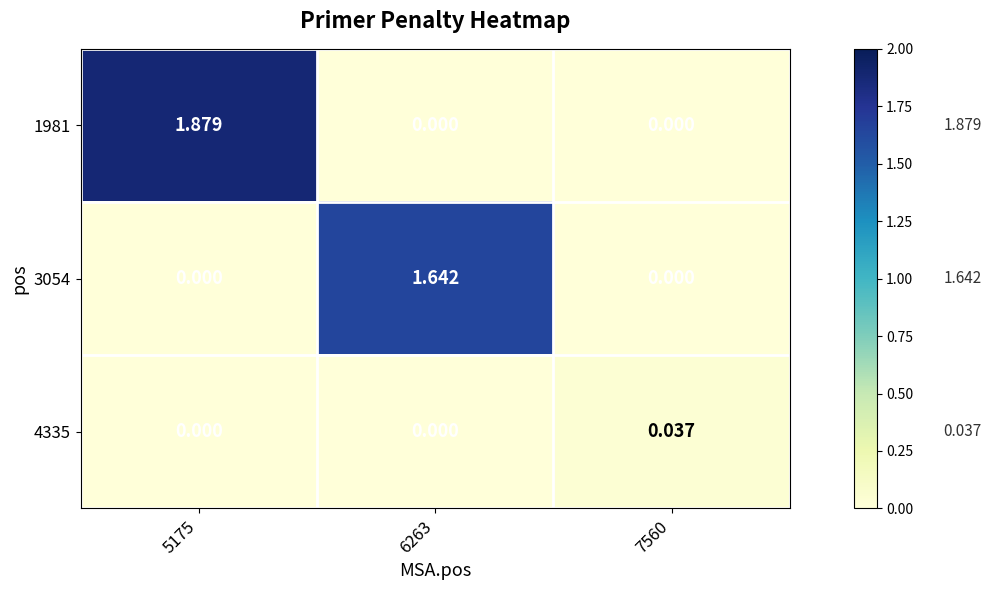

Is the value of 1981 at 5175 greater than the value of 4335 at 6263?

Yes